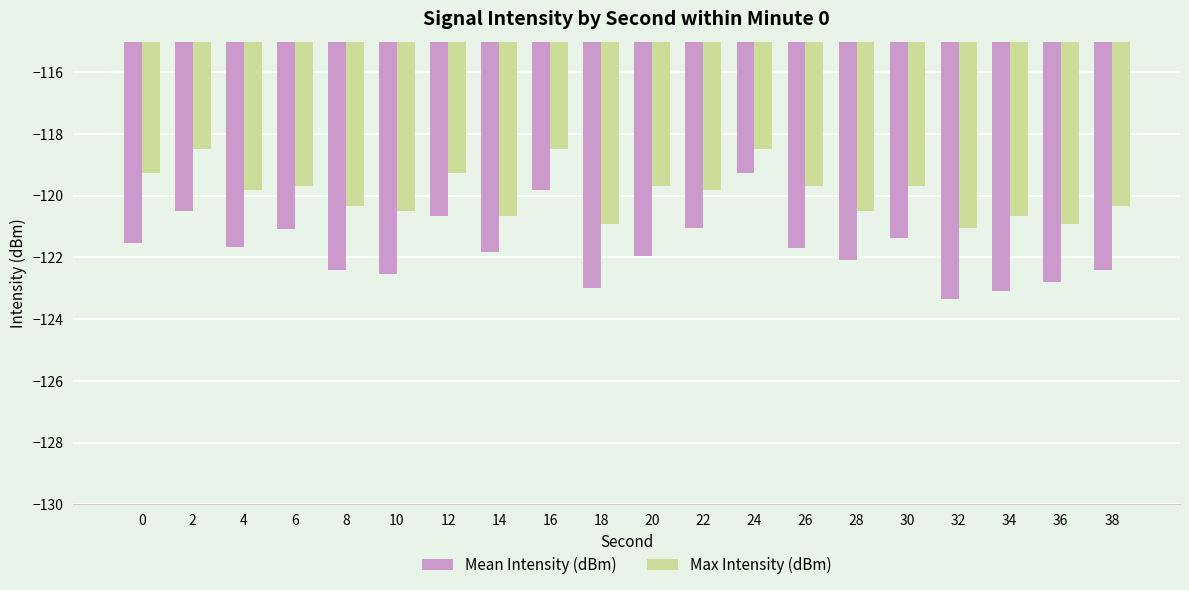

True or false: Mean Intensity (dBm) has a value of -173.2 at 0.

False